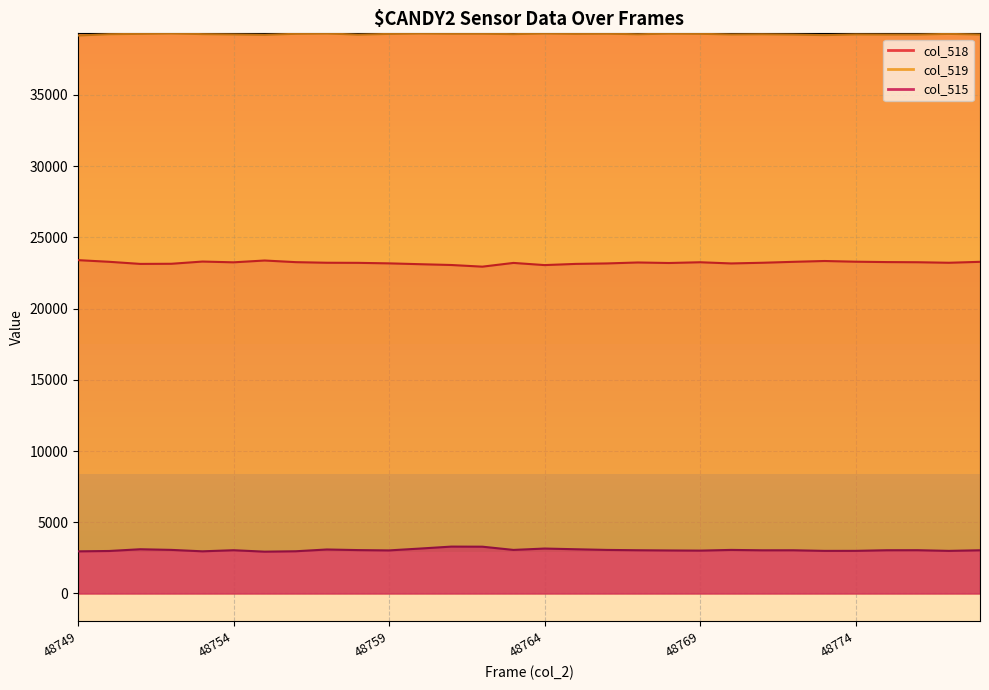

Rank the series by their maximum value, from lowest to highest.

col_515, col_518, col_519